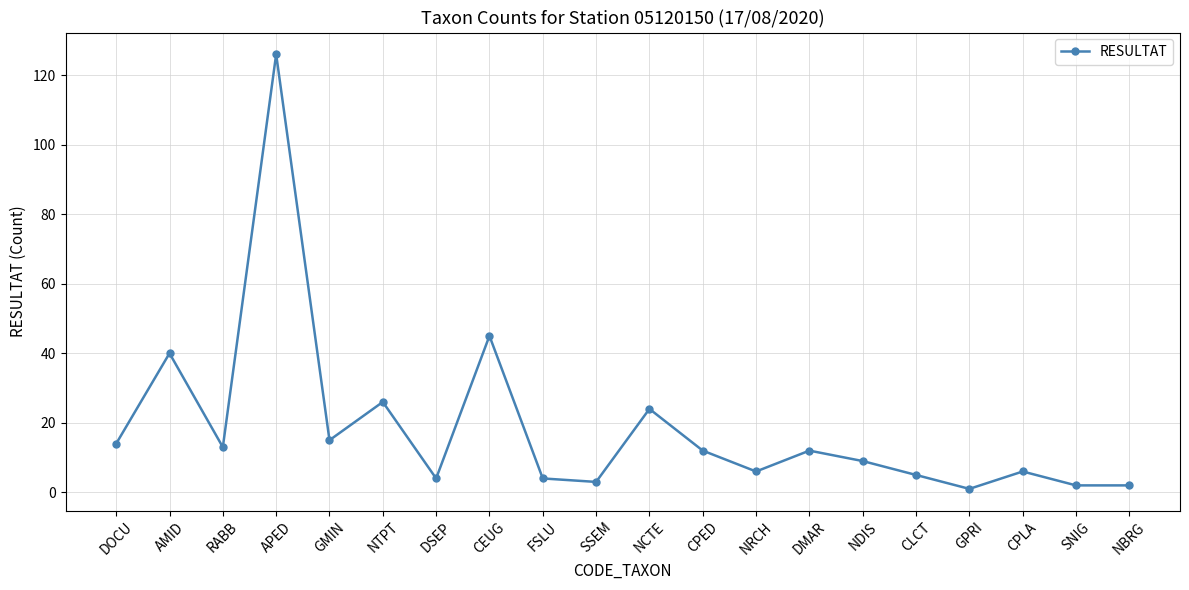

What is the average value?

18